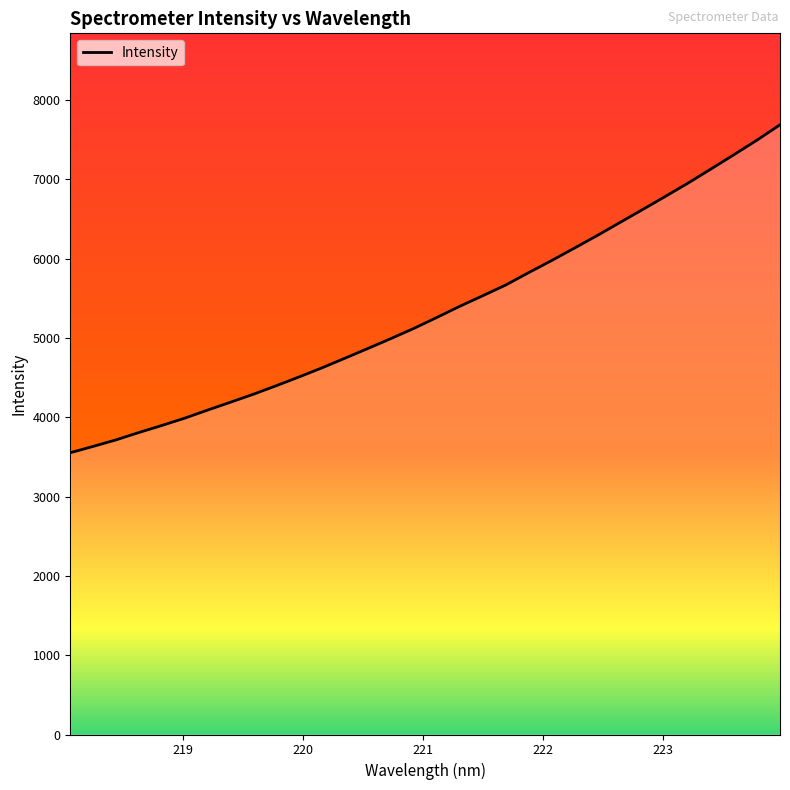

Count the number of categories in the chart.

32